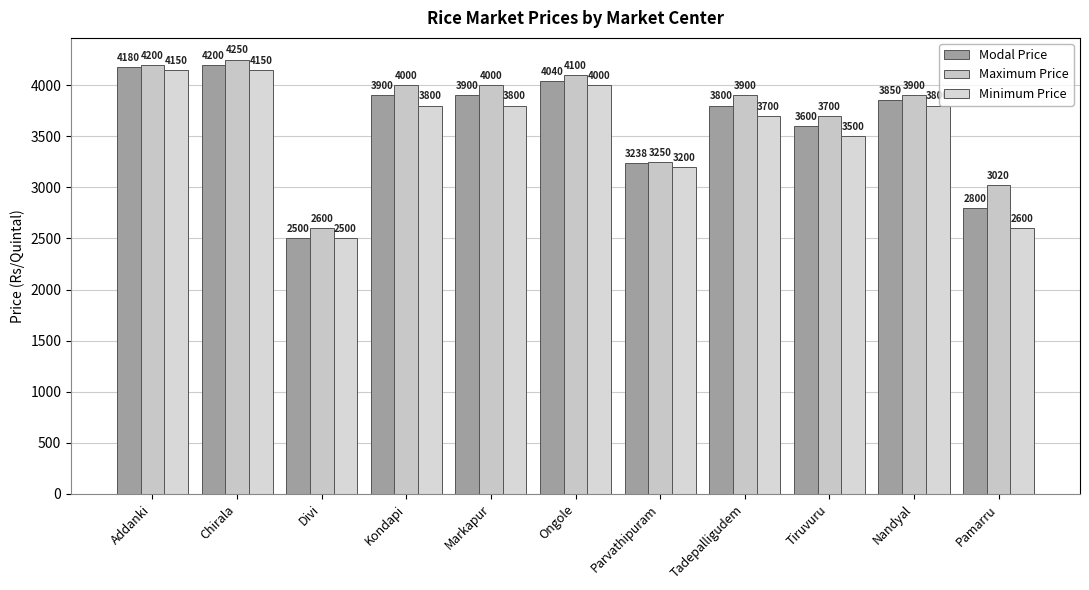

What is the total value across all series at Nandyal?

11550